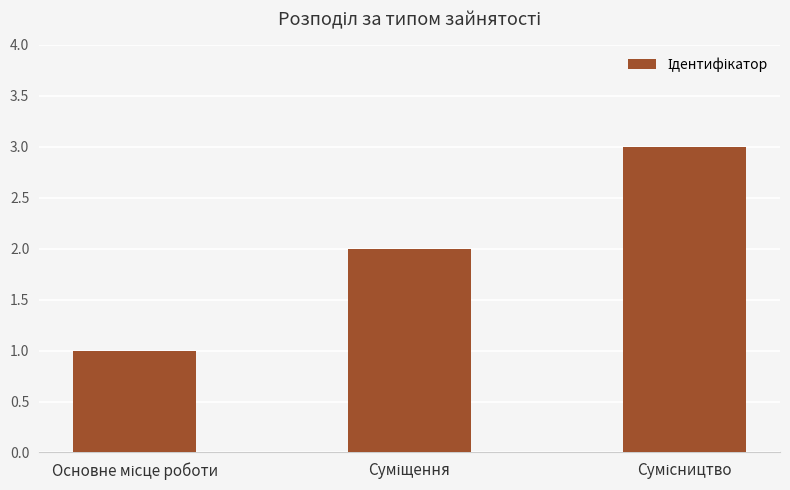

What is the sum of all values?

6